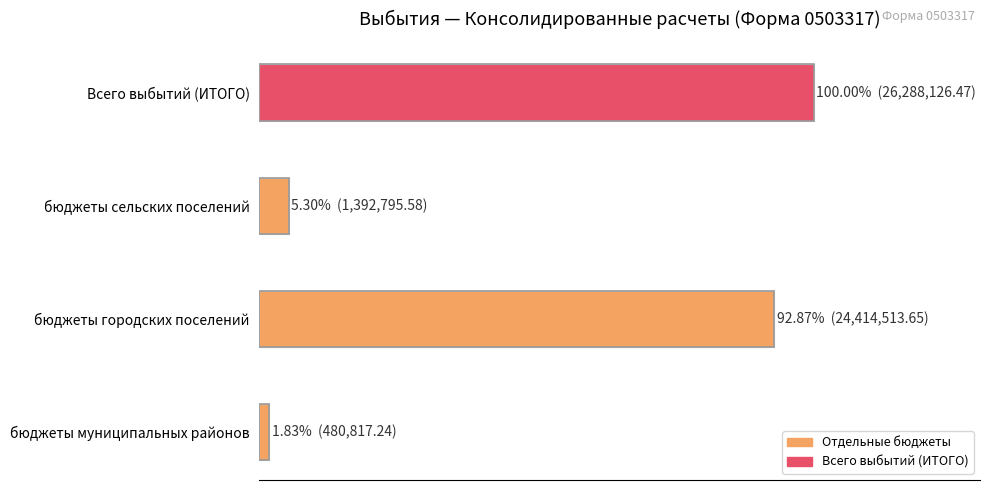

Does the chart contain any negative values?

No